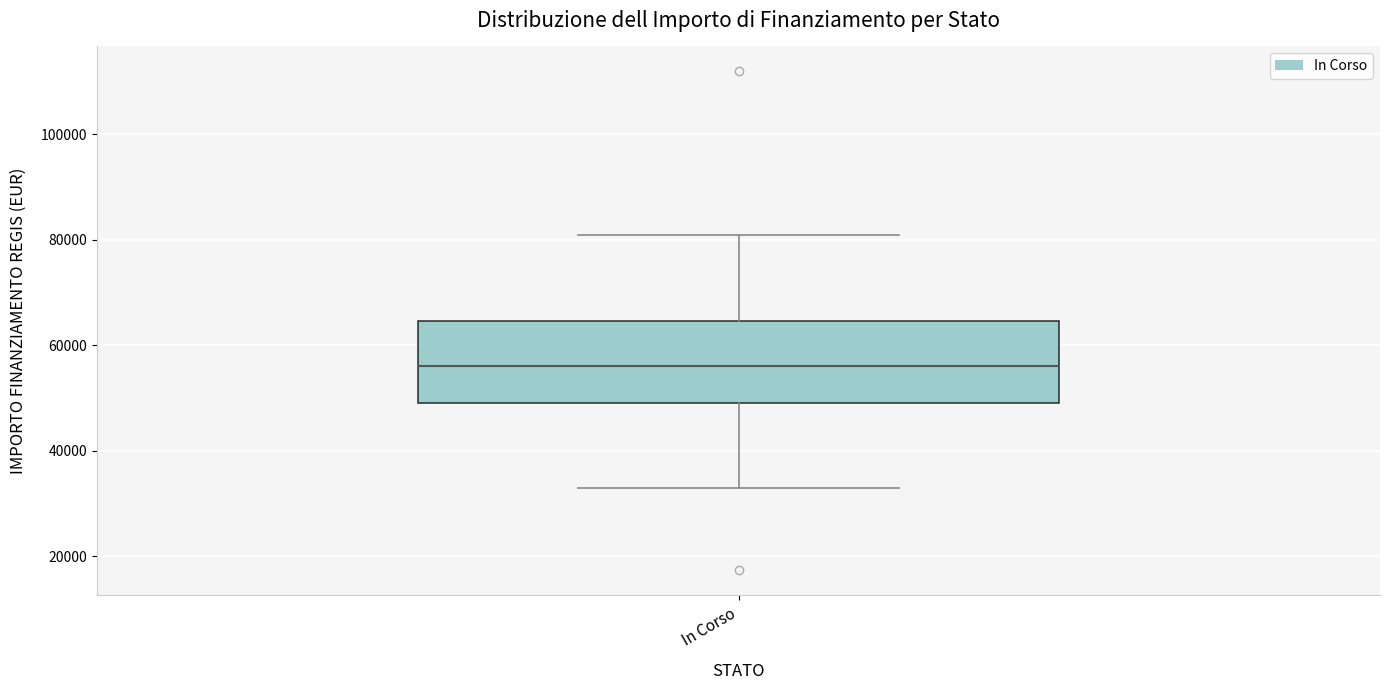

Read this box plot against the y-axis: the position of the median line, the range covered by the box, and the ends of both whiskers. The values are not printed on the chart, so give them approximately, as read against the axis.

median 56000, box 50000 to 64000, whiskers 32000 to 80000